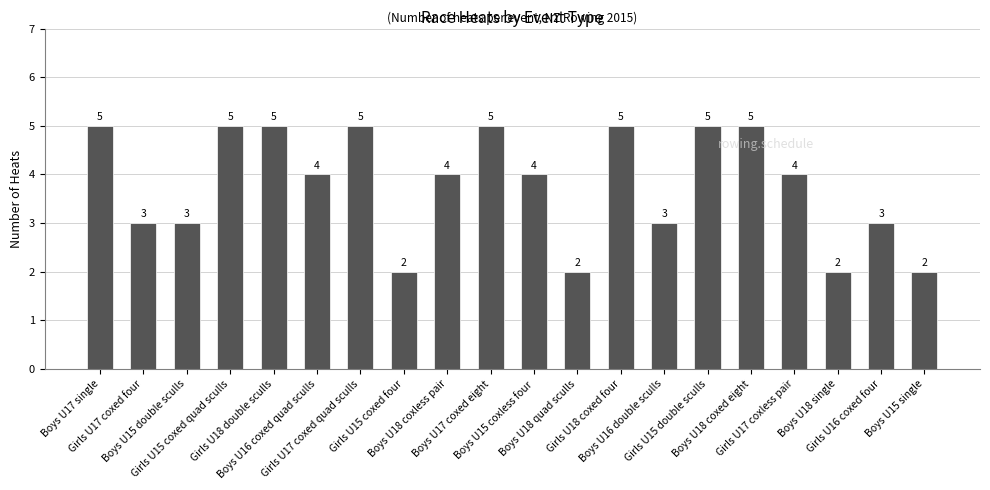

What position from the right is Girls U16 coxed four?

2